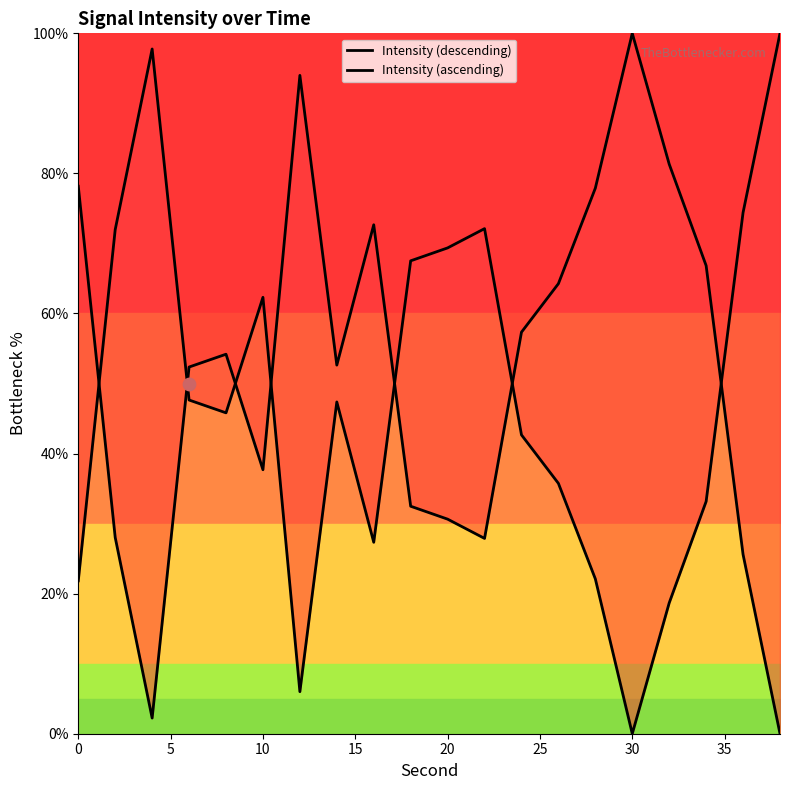

What are all the series names shown in the legend?

Intensity (descending), Intensity (ascending)